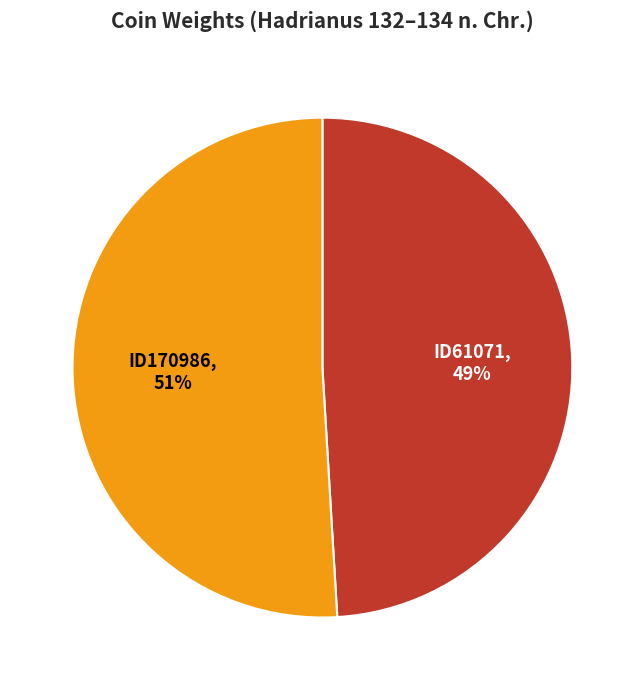

Combined, do ID61071 and ID170986 account for over 50%?

Yes